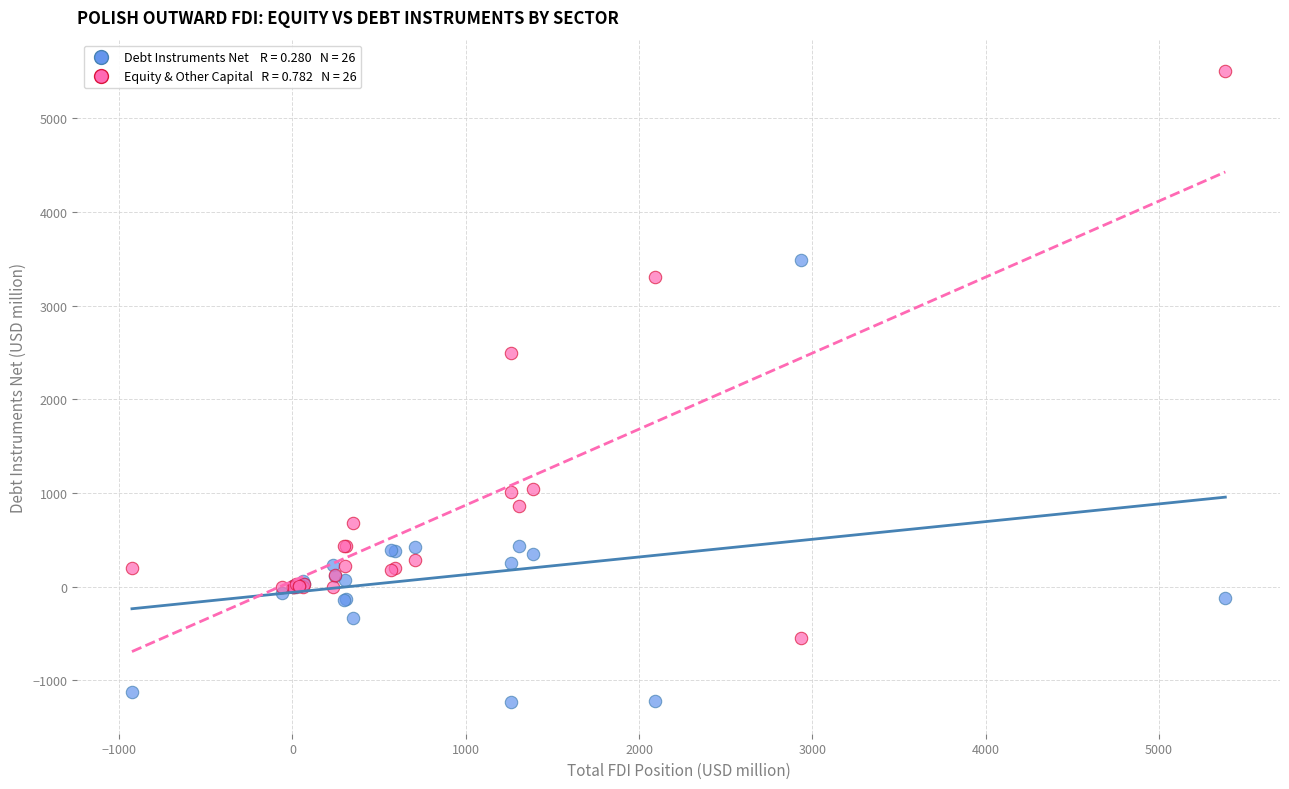

Across all series, what Y value is closest to 2135?

2491.4